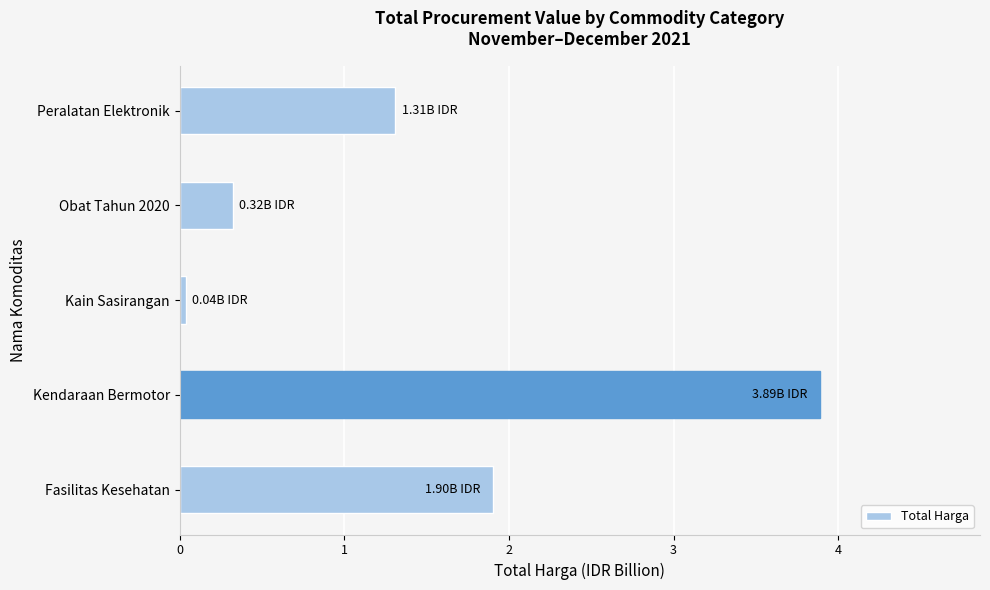

What is the change in value from Kendaraan Bermotor to Obat Tahun 2020?

-3.6